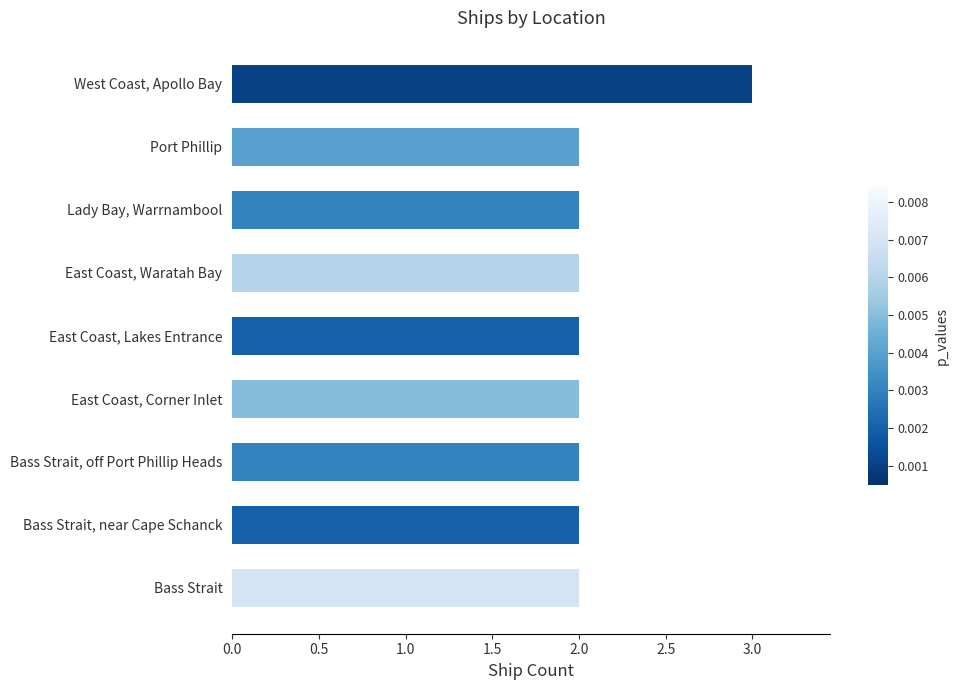

Reading top to bottom, what are all the values shown in this chart?

West Coast, Apollo Bay=3	Port Phillip=2	Lady Bay, Warrnambool=2	East Coast, Waratah Bay=2	East Coast, Lakes Entrance=2	East Coast, Corner Inlet=2	Bass Strait, off Port Phillip Heads=2	Bass Strait, near Cape Schanck=2	Bass Strait=2